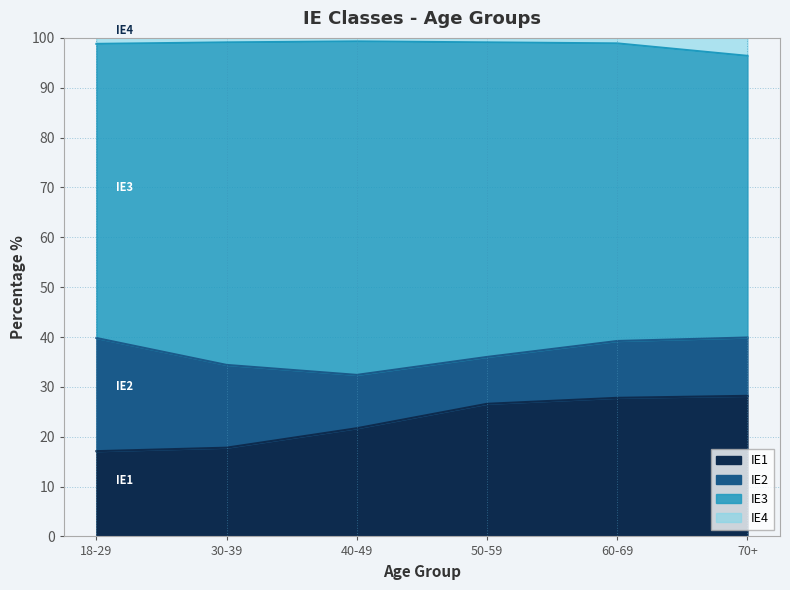

Is it true that IE1 equals 27.9 at 30-39?

False